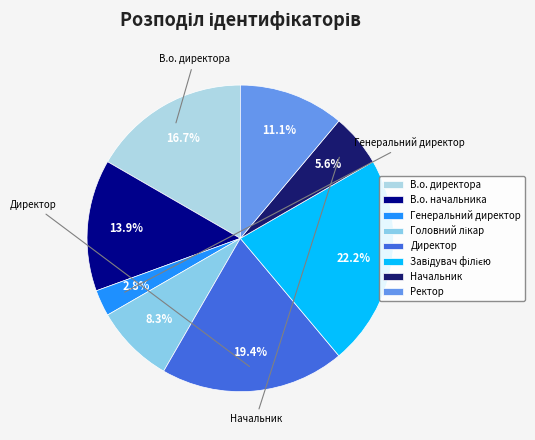

How many segments does this pie chart have?

8